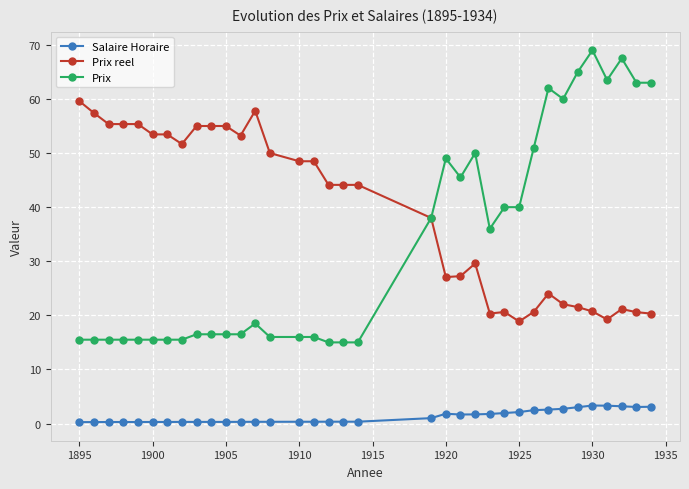

What is the minimum value shown in the chart?

0.3